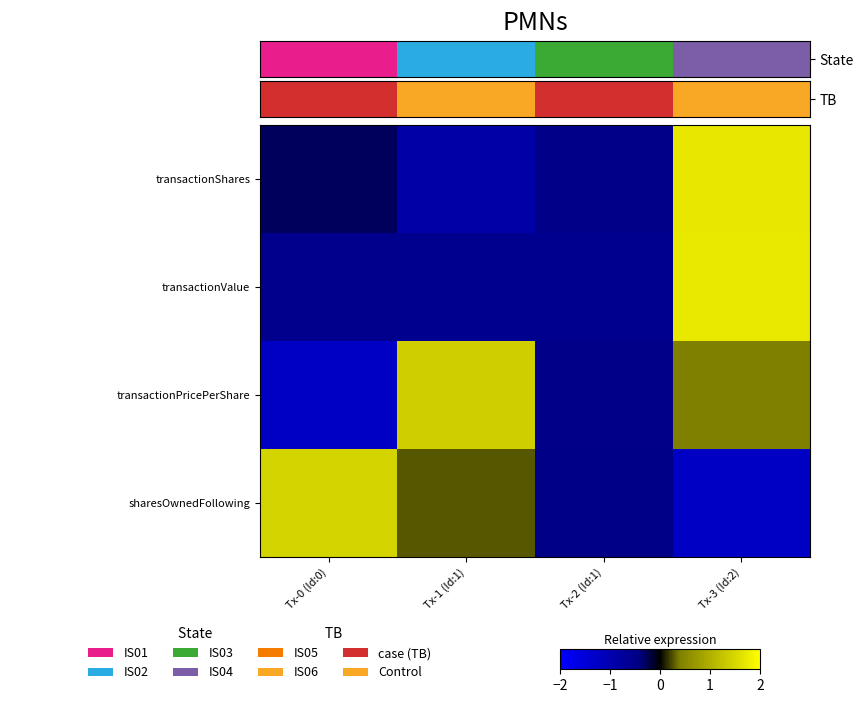

At how many categories does at least one series exceed 1?

3